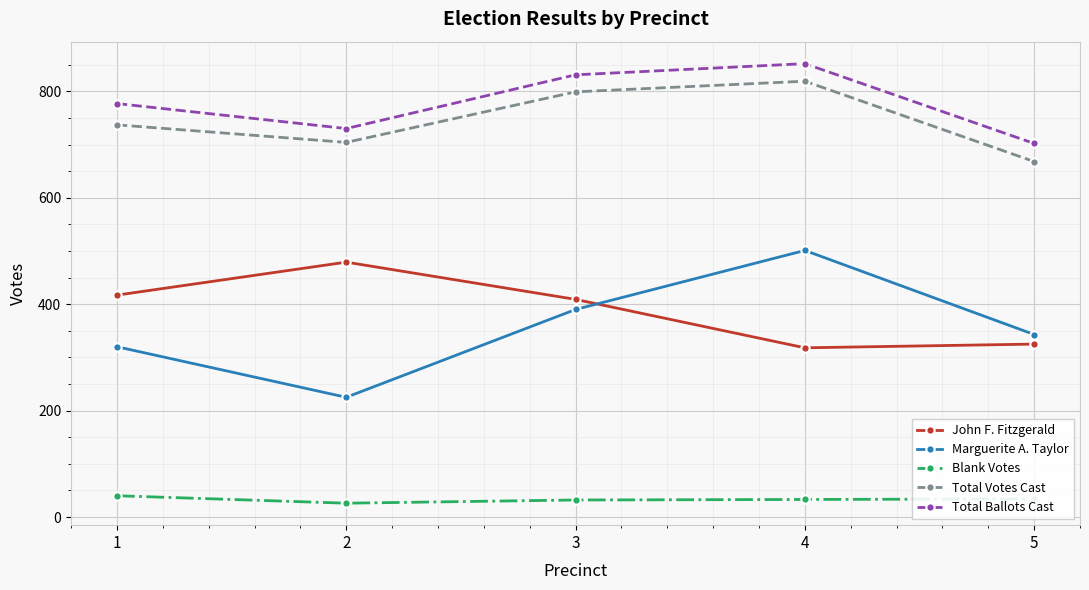

What is the maximum value for Marguerite A. Taylor?

501